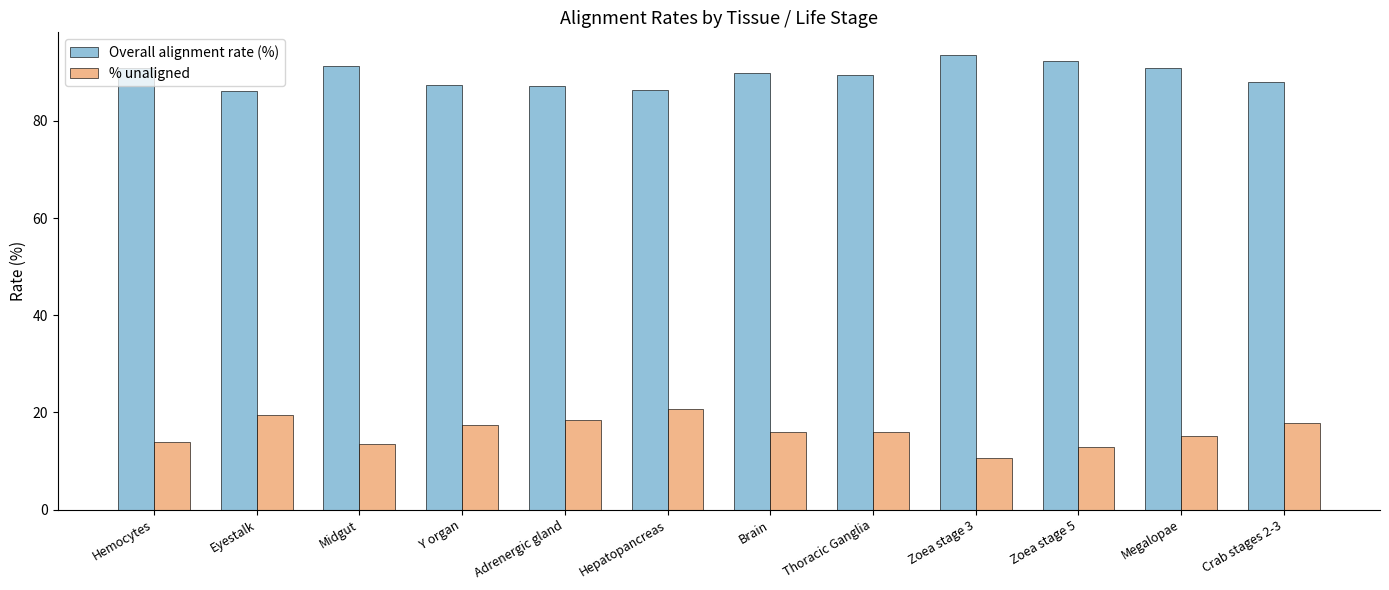

How many data points in Overall alignment rate (%) are above 89?

7